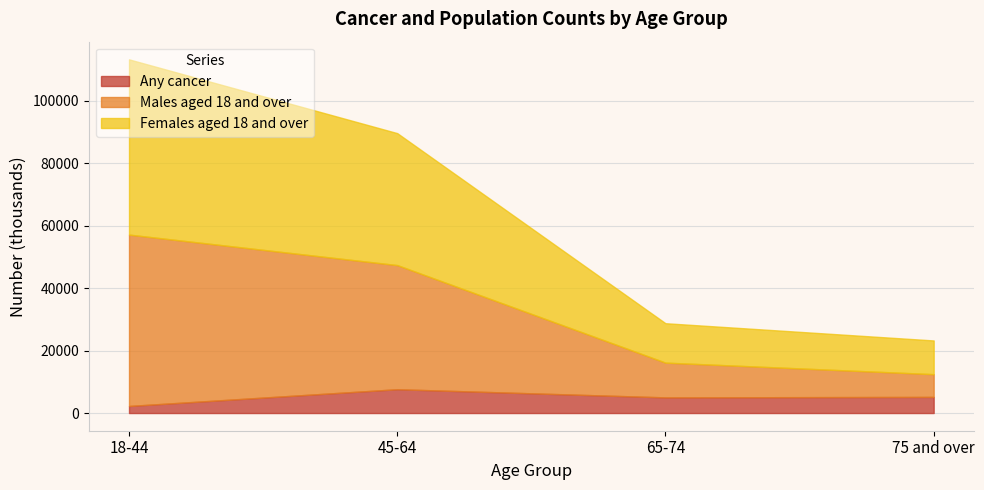

The value of Females aged 18 and over at 75 and over is 10804. True or false?

True